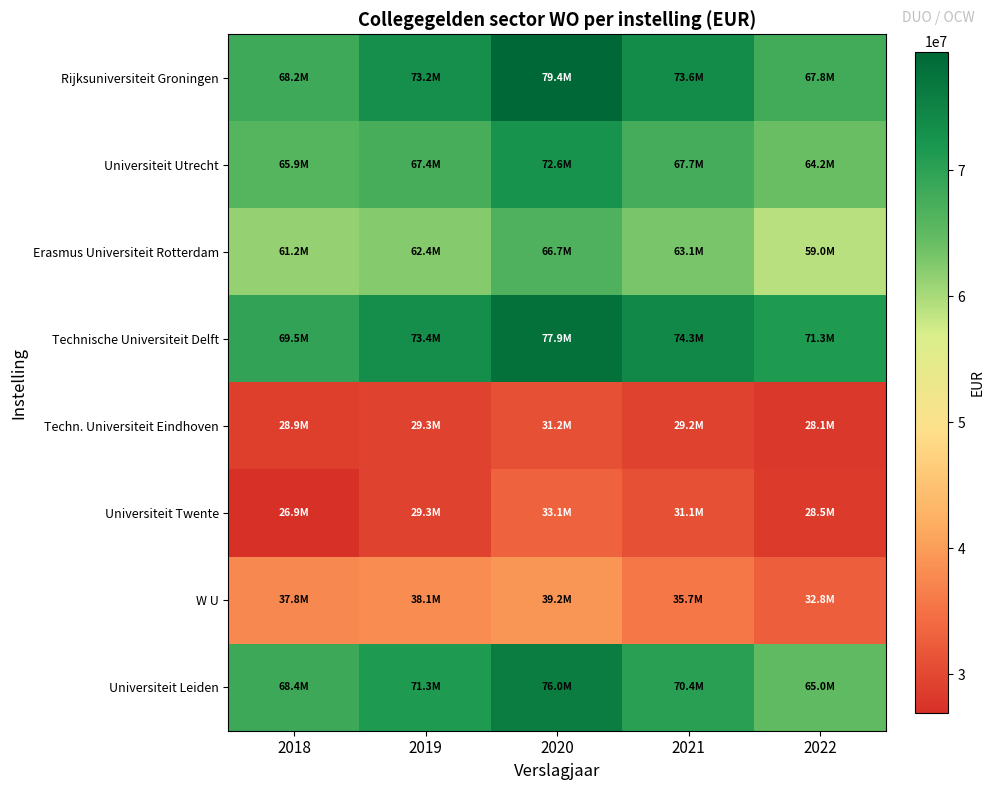

How many distinct data groups are displayed?

8